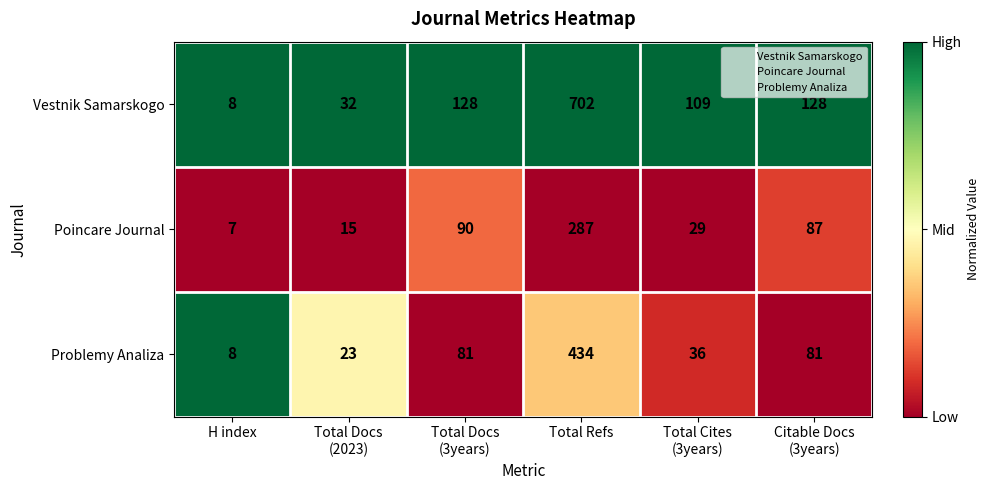

What is the greatest value displayed?

702